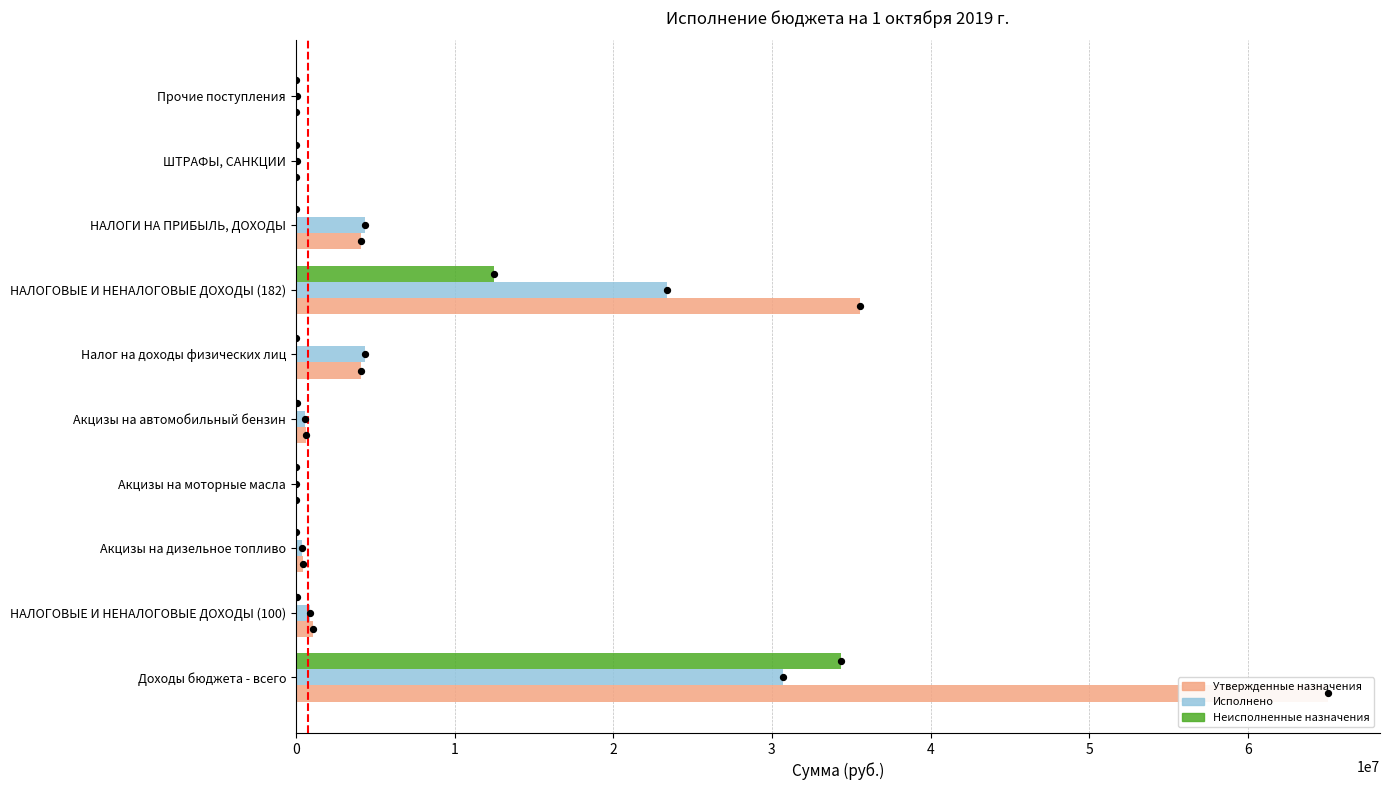

Is the value of Исполнено at Налог на доходы физических лиц greater than the value of Неисполненные назначения at Акцизы на автомобильный бензин?

Yes